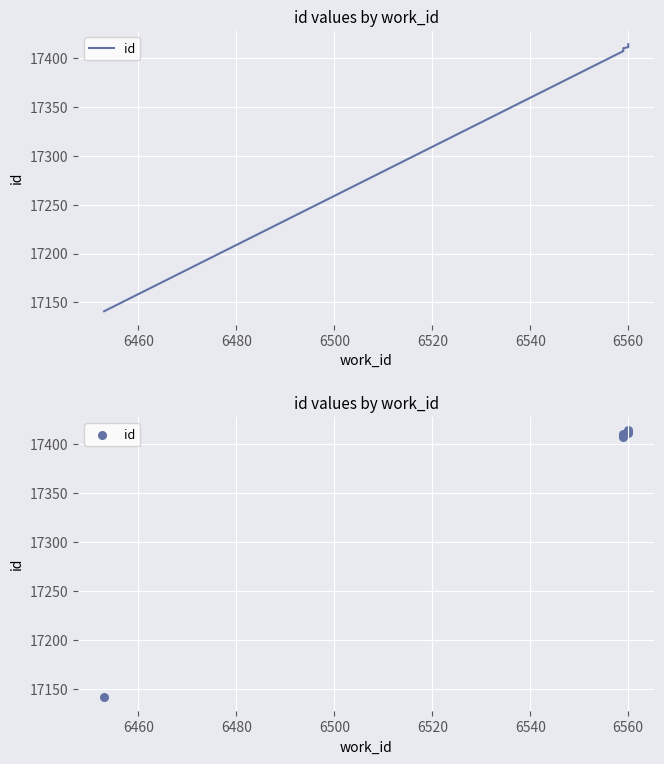

Between 6480 and 6580, which is larger?

6580